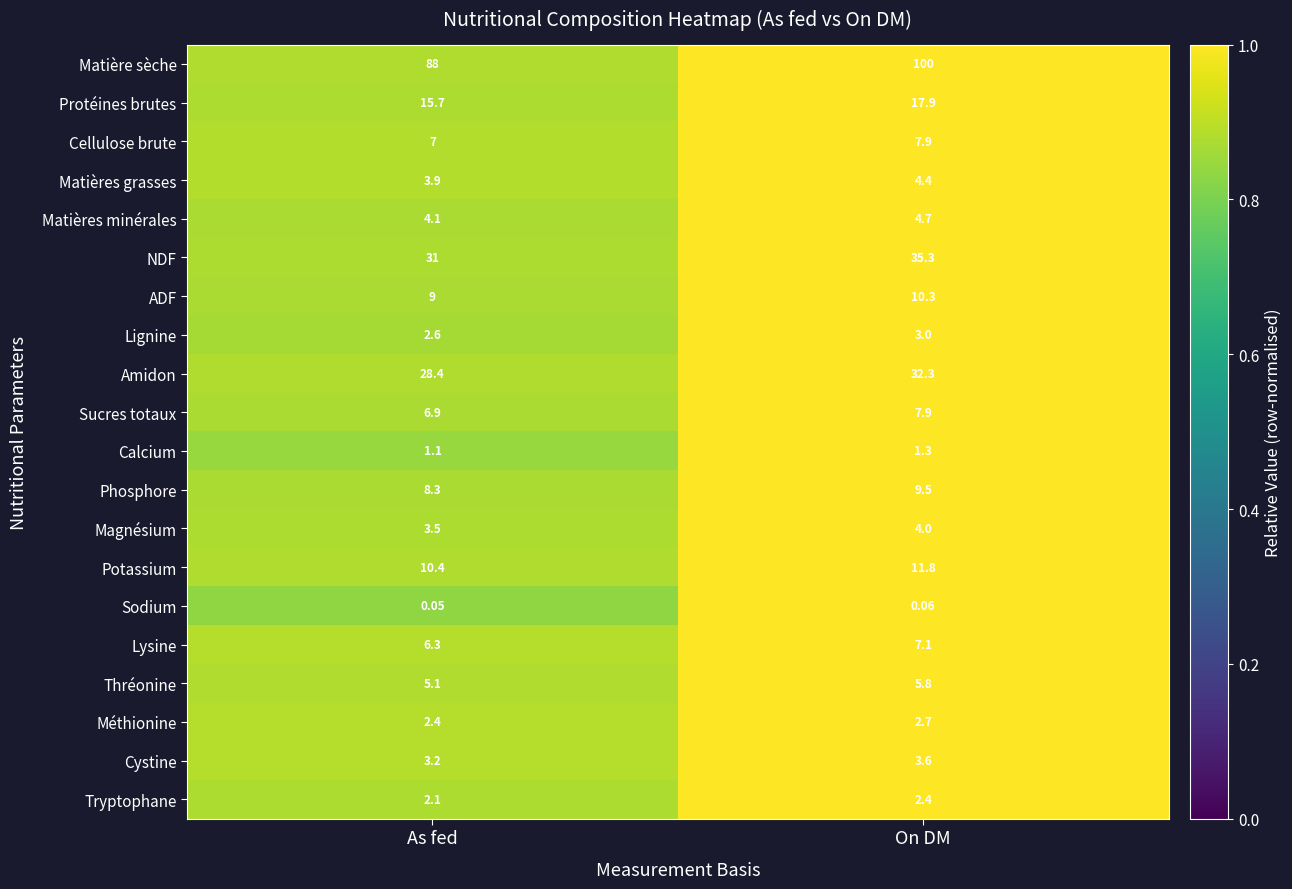

At which category is the sum across all series the highest?

On DM